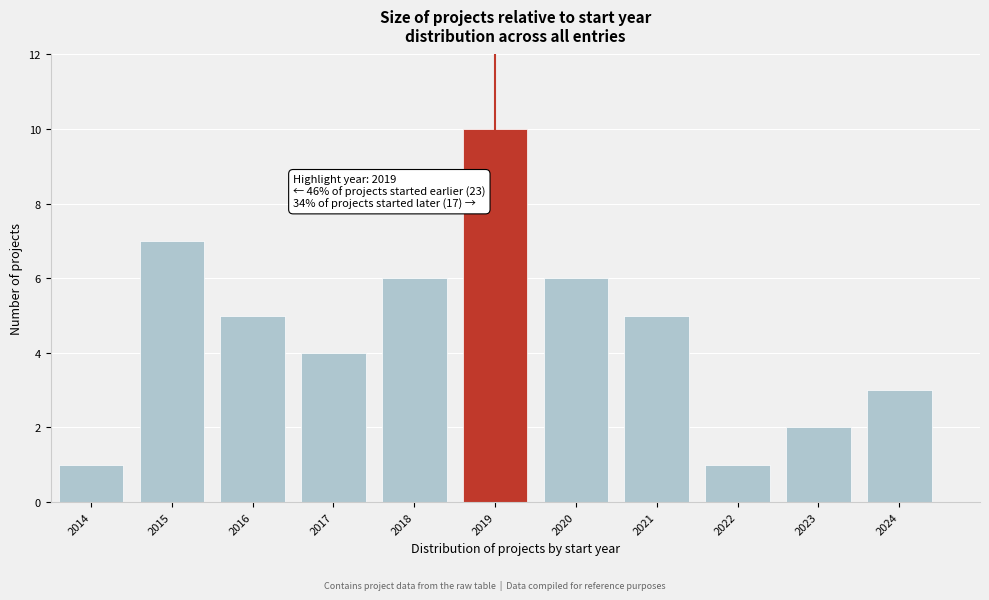

Reading left to right, list all the values displayed in this chart.

1	7	5	4	6	10	6	5	1	2	3